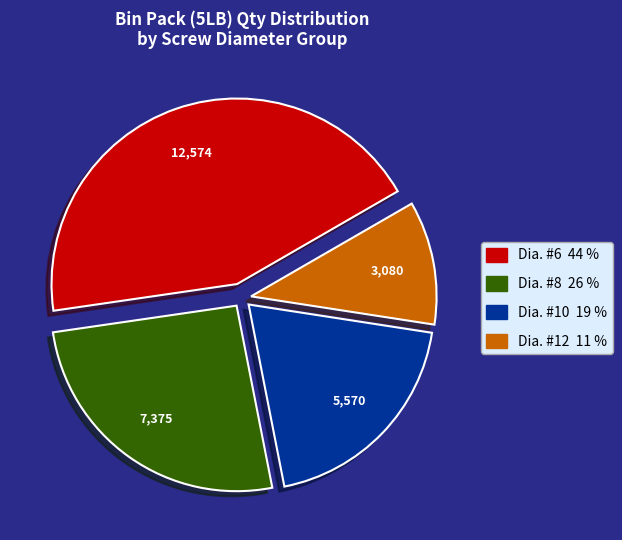

Does any single category account for the majority?

No